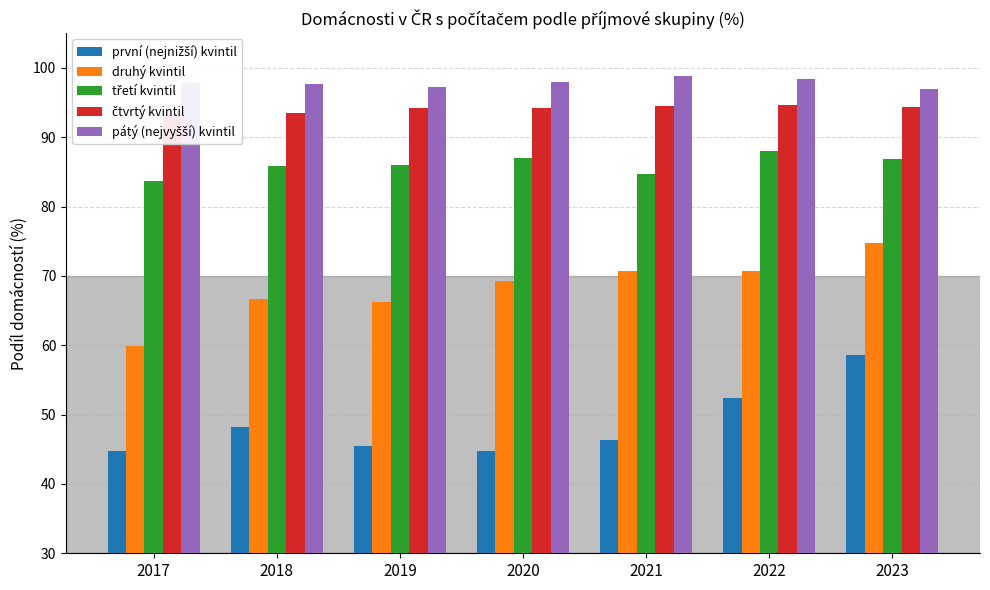

Reading left to right, what are all the values shown in this chart?

první (nejnižší) kvintil: 2017=44.8	2018=48.2	2019=45.4	2020=44.8	2021=46.3	2022=52.4	2023=58.6
druhý kvintil: 2017=59.9	2018=66.7	2019=66.2	2020=69.3	2021=70.7	2022=70.6	2023=74.7
třetí kvintil: 2017=83.8	2018=85.8	2019=86.0	2020=87.0	2021=84.7	2022=87.9	2023=86.8
čtvrtý kvintil: 2017=93.3	2018=93.5	2019=94.2	2020=94.2	2021=94.5	2022=94.6	2023=94.3
pátý (nejvyšší) kvintil: 2017=97.8	2018=97.6	2019=97.3	2020=98.0	2021=98.8	2022=98.3	2023=97.0